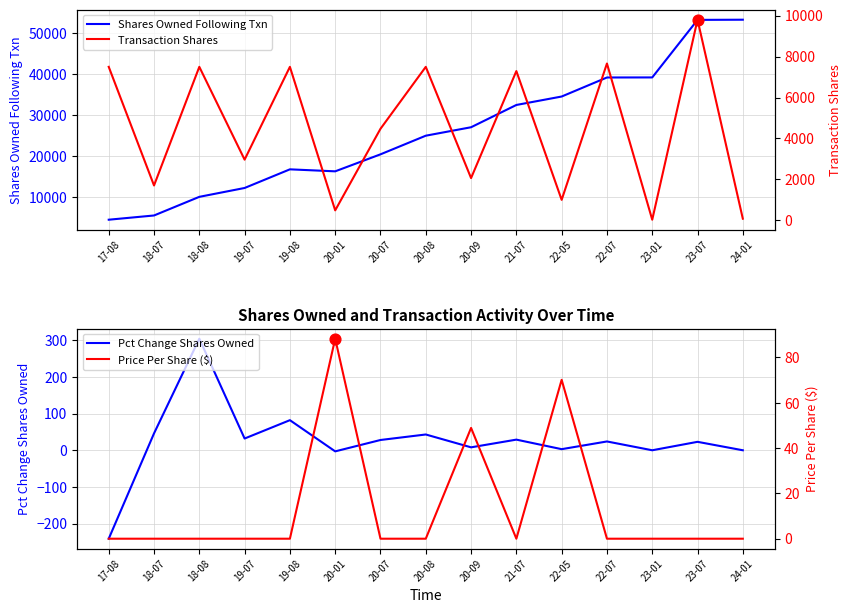

Which series reaches the maximum Y coordinate?

Shares Owned Following Txn